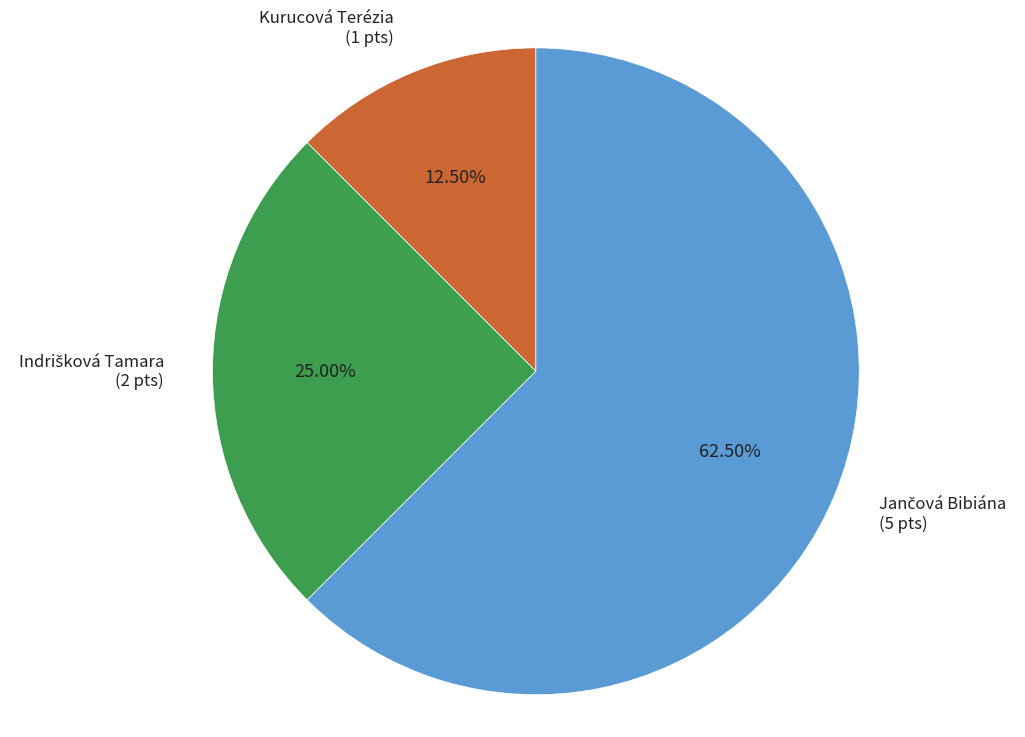

Is there a majority slice in this chart?

Yes